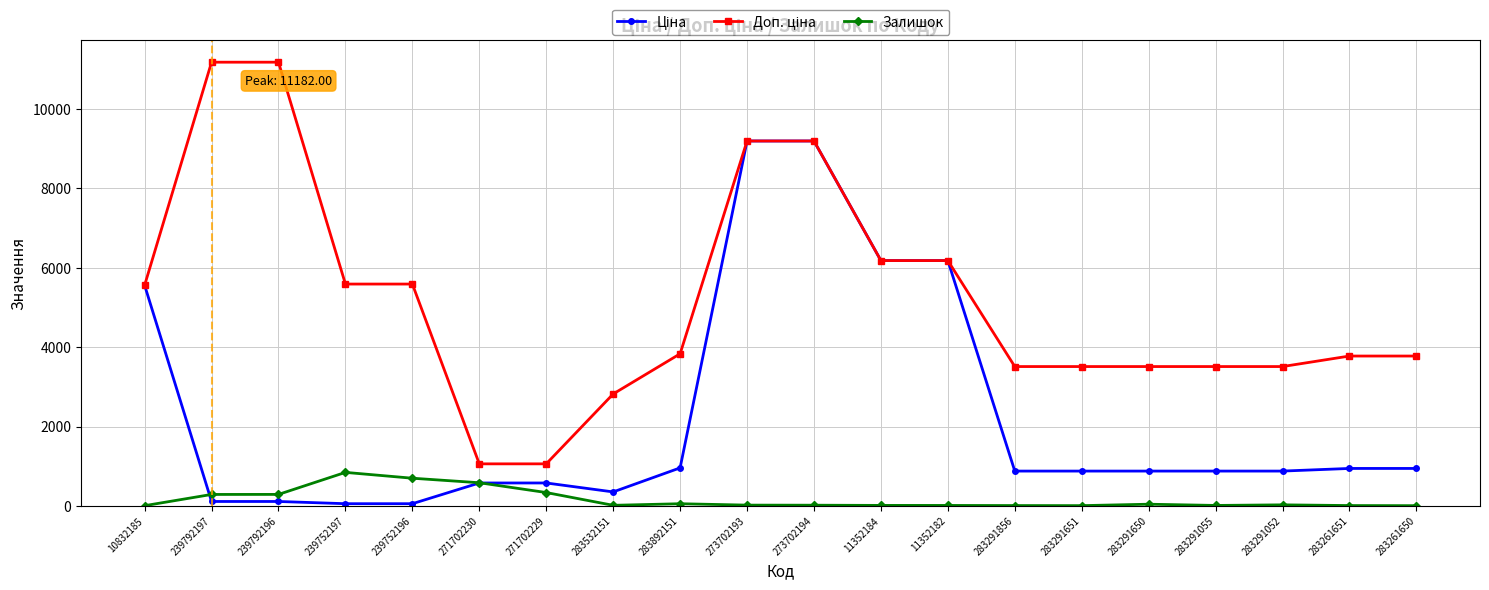

What is the label of the 20th point from the left?

283261650